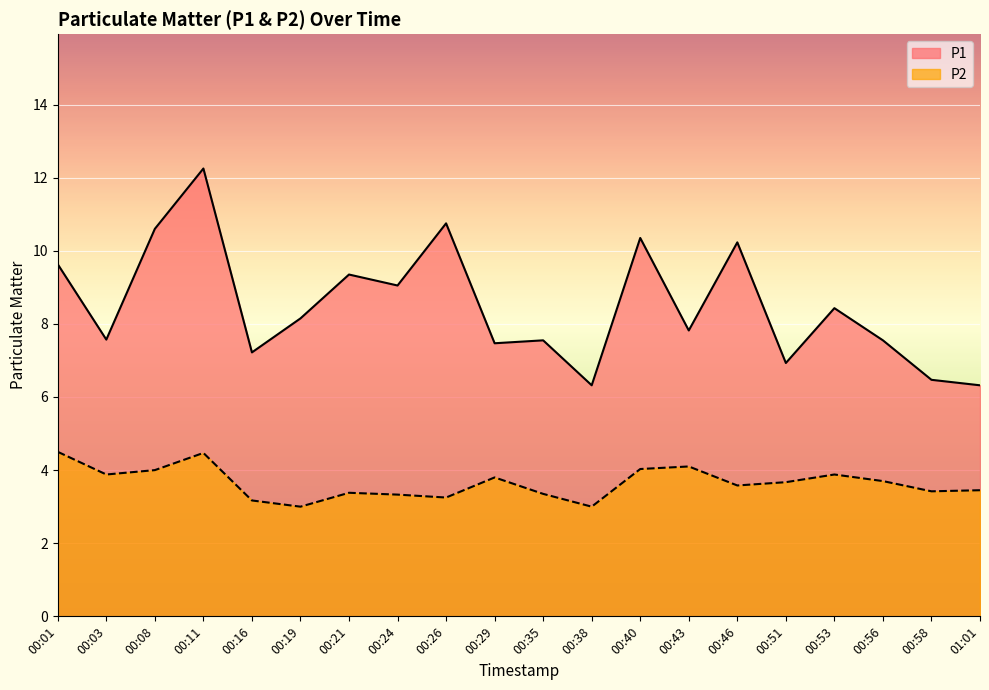

In P1, how many points are higher than both neighbors (excluding endpoints)?

7